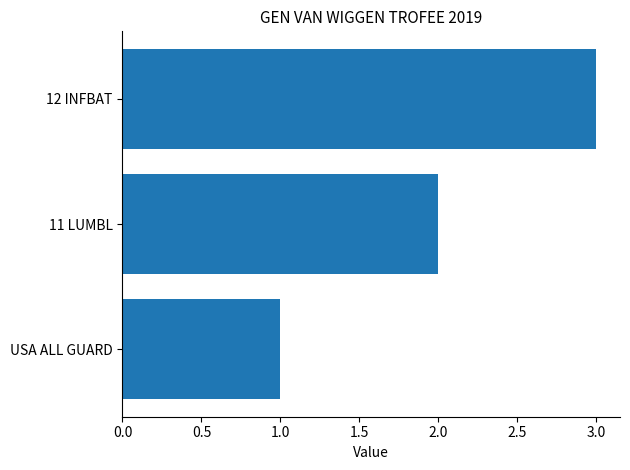

What is the sum of the values at 11 LUMBL and 12 INFBAT?

5